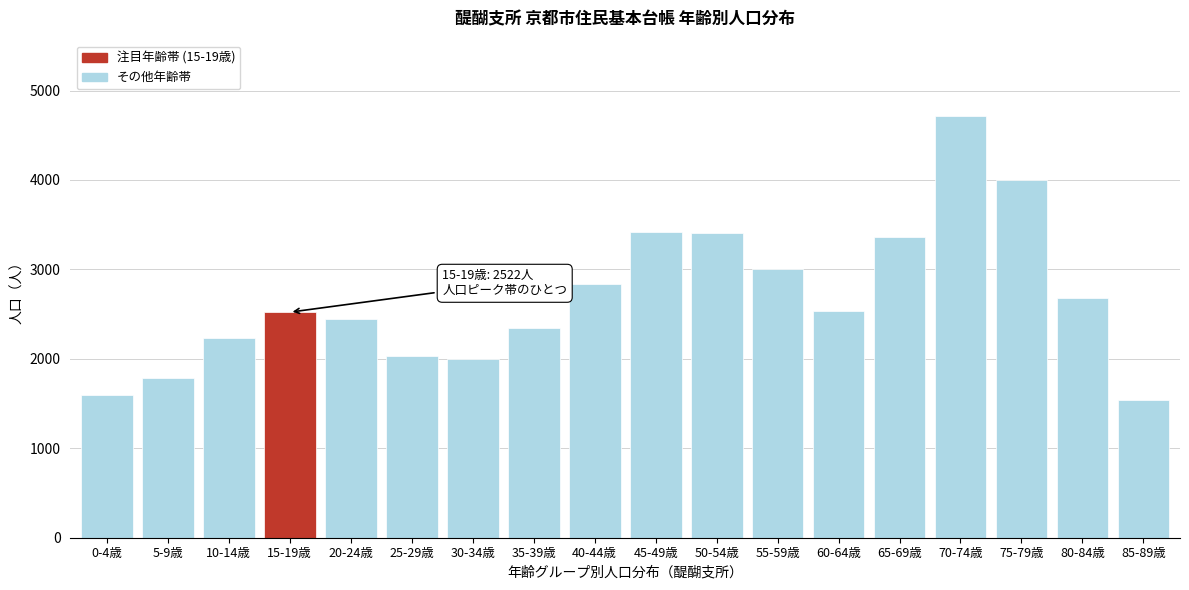

What is the label of the 5th bar from the left?

20-24歳